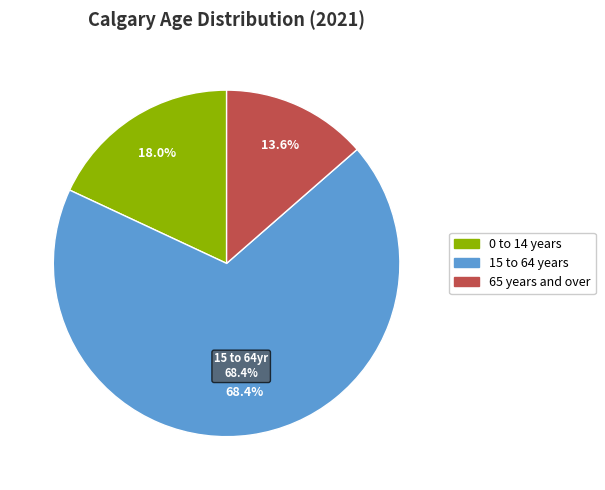

Count the number of slices in the pie.

3